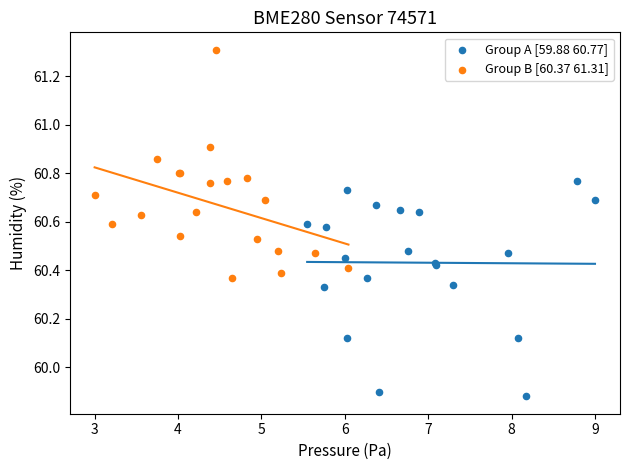

Which series reaches the minimum Y coordinate?

Group A [59.88 60.77]